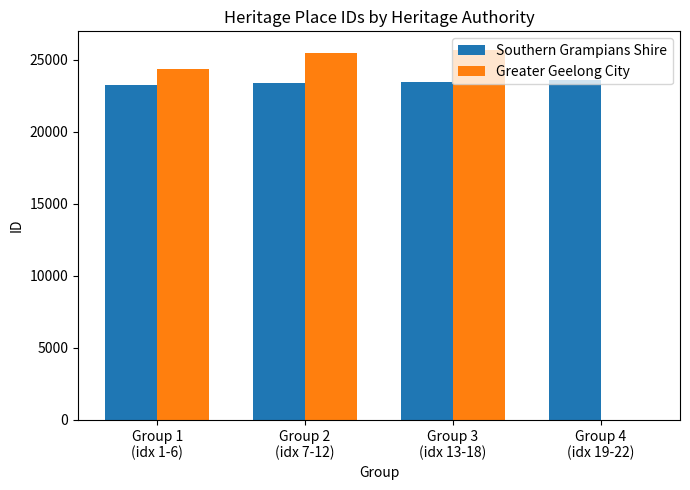

What is the greatest value displayed?

25690.0